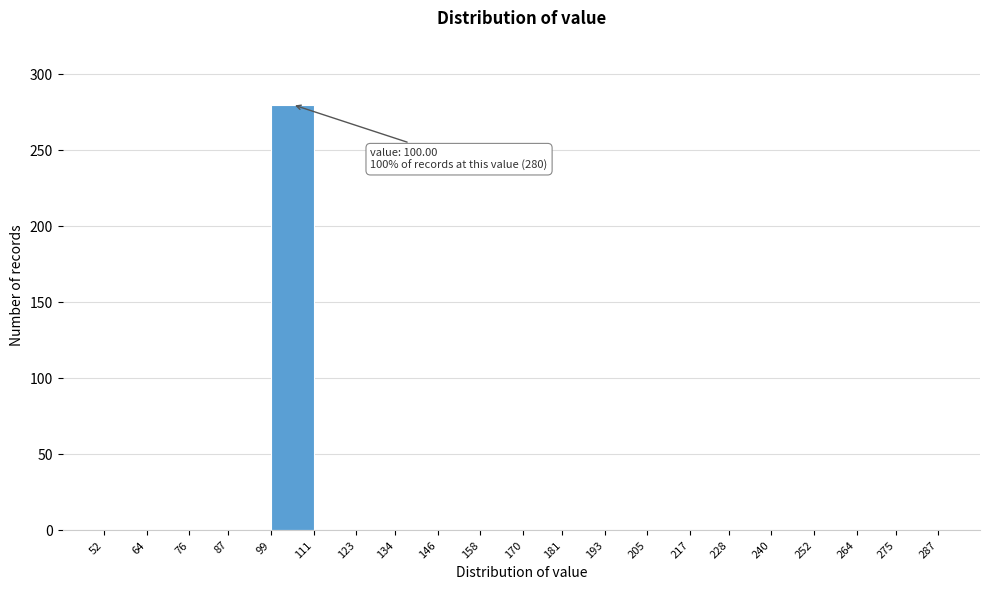

Over which range of the x-axis is the bar tallest?

99 to 111